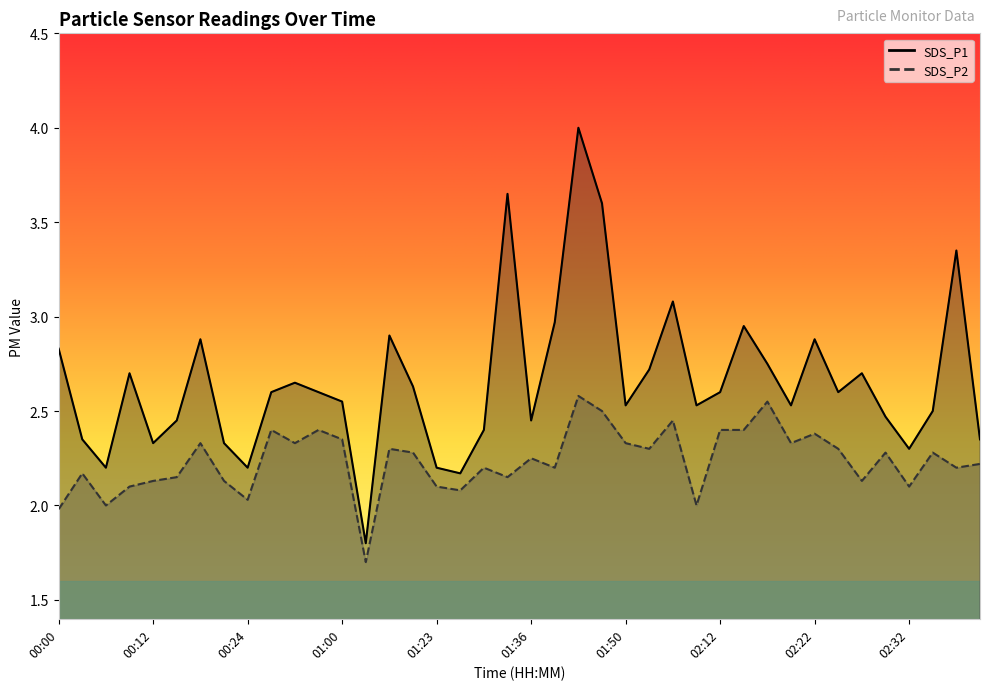

What is the sum of the SDS_P2 values at 01:36 and 02:15?

4.7